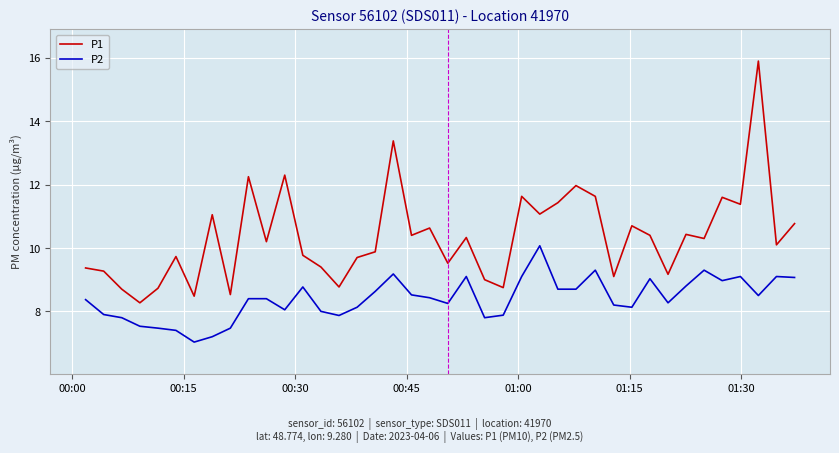

What is the difference between the maximum and minimum values in the P1 series?

7.6